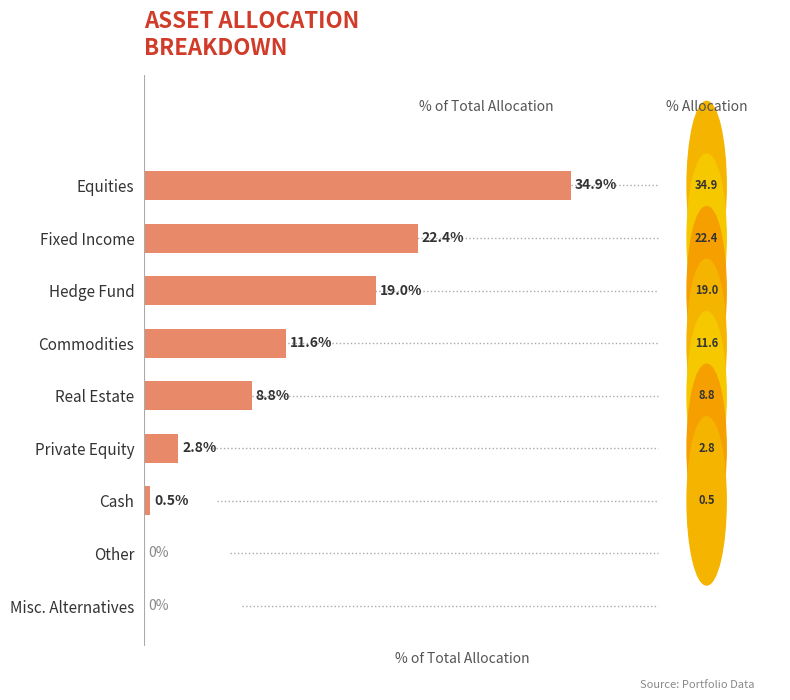

Which has a higher value, Other or Private Equity?

Private Equity